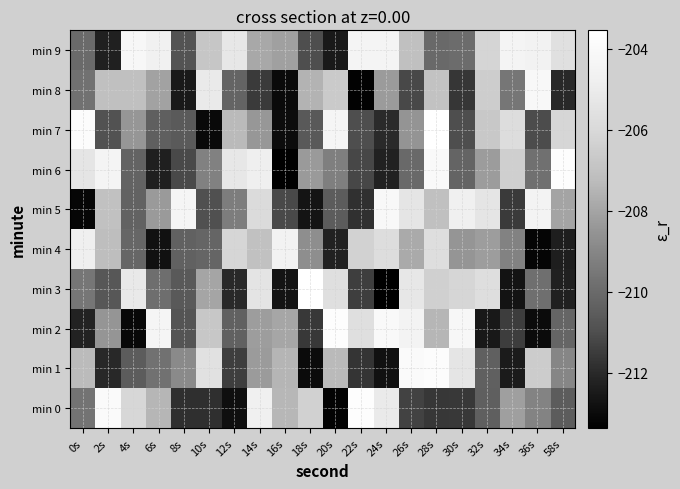

Rank the series by their maximum value, from highest to lowest.

min 3, min 7, min 6, min 0, min 2, min 1, min 8, min 5, min 9, min 4